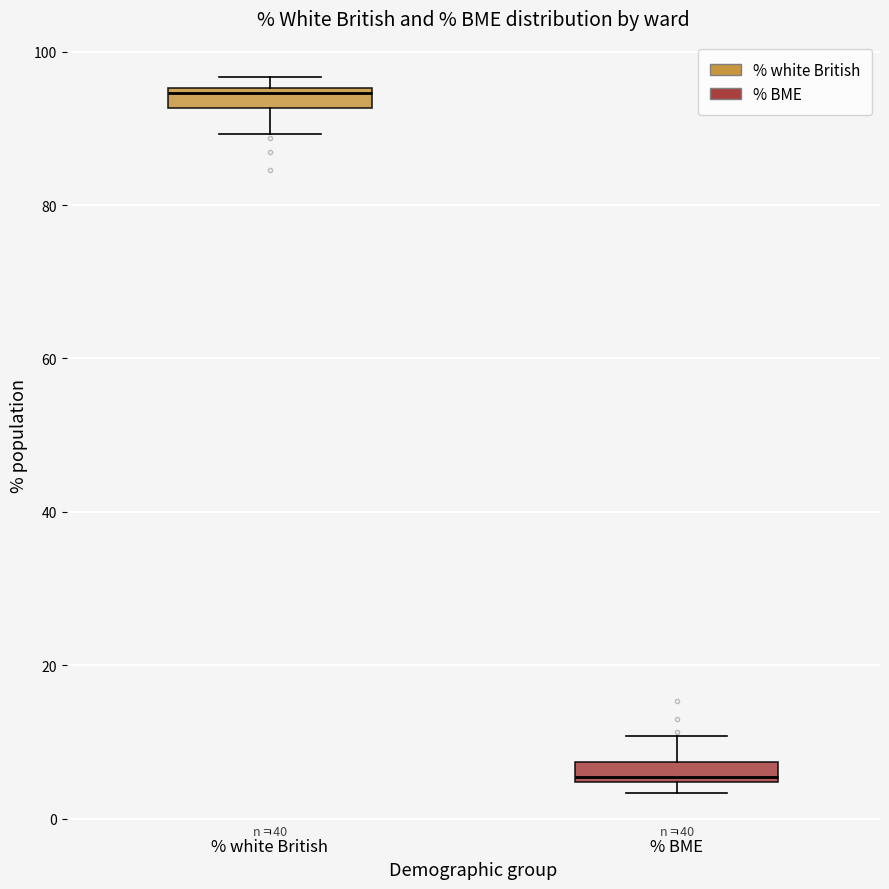

Which box's median line is the highest?

% white British